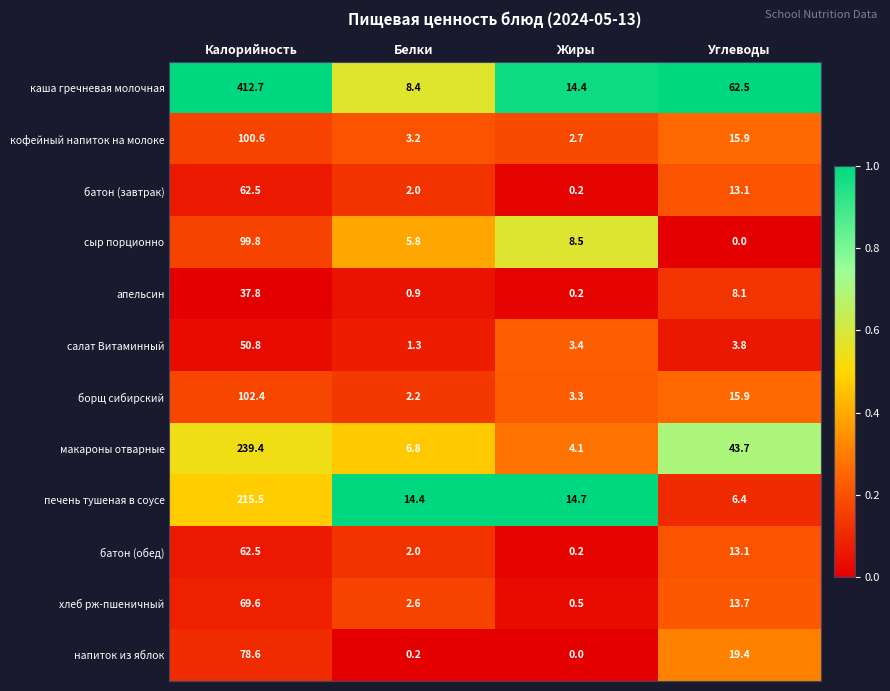

List the labels in order of сыр порционно value, largest first.

Калорийность, Жиры, Белки, Углеводы